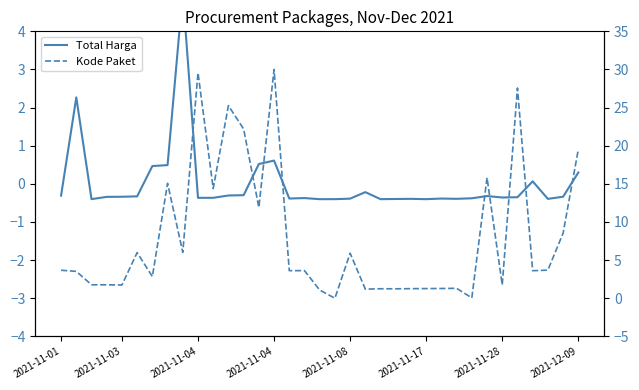

Count the number of data series in this chart.

2